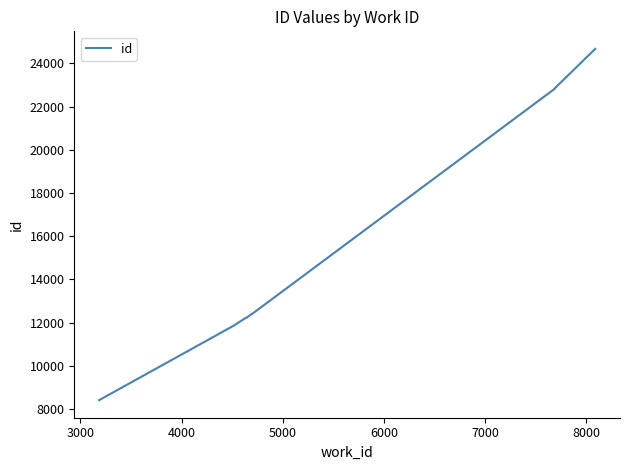

Reading left to right, transcribe all the data shown in this chart.

8403	11855	12208	12215	12216	12557	12559	22825	22844	24675